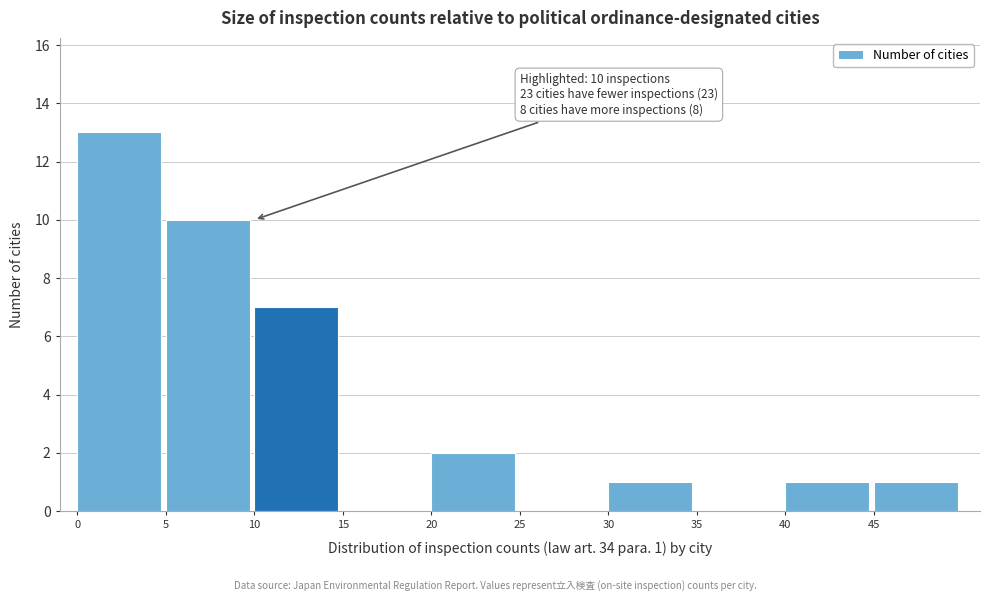

Which range on the x-axis has the tallest bar?

0 to 5